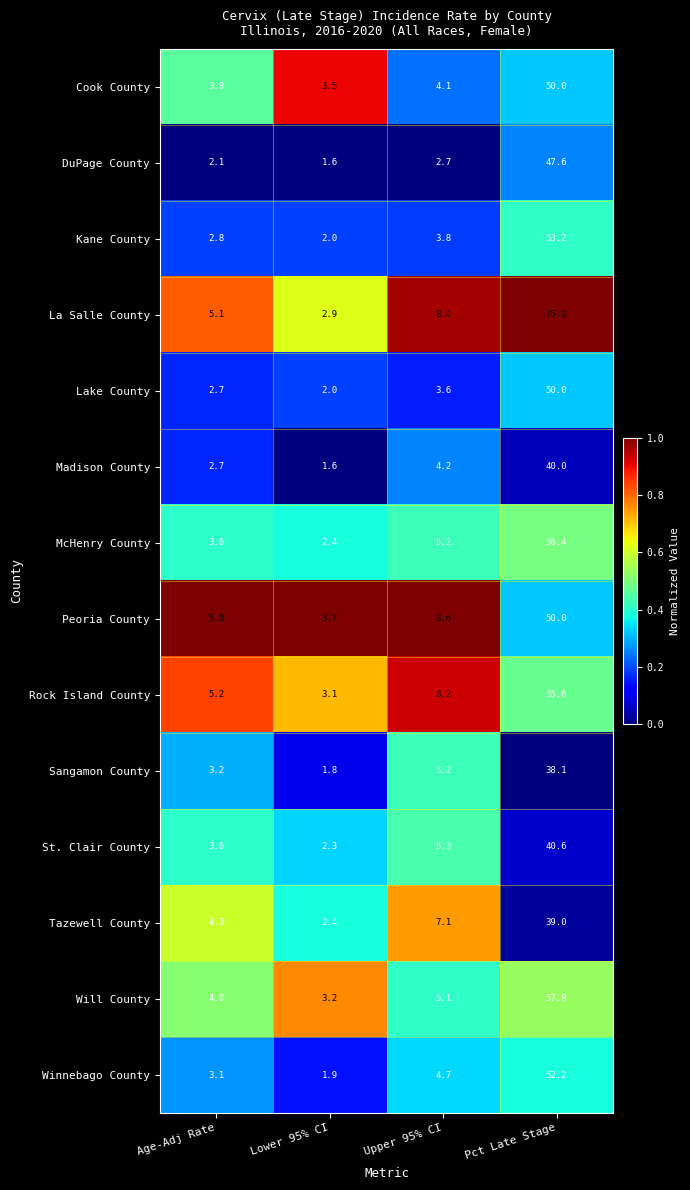

What is the total value across all series at Lower 95% CI?

34.4